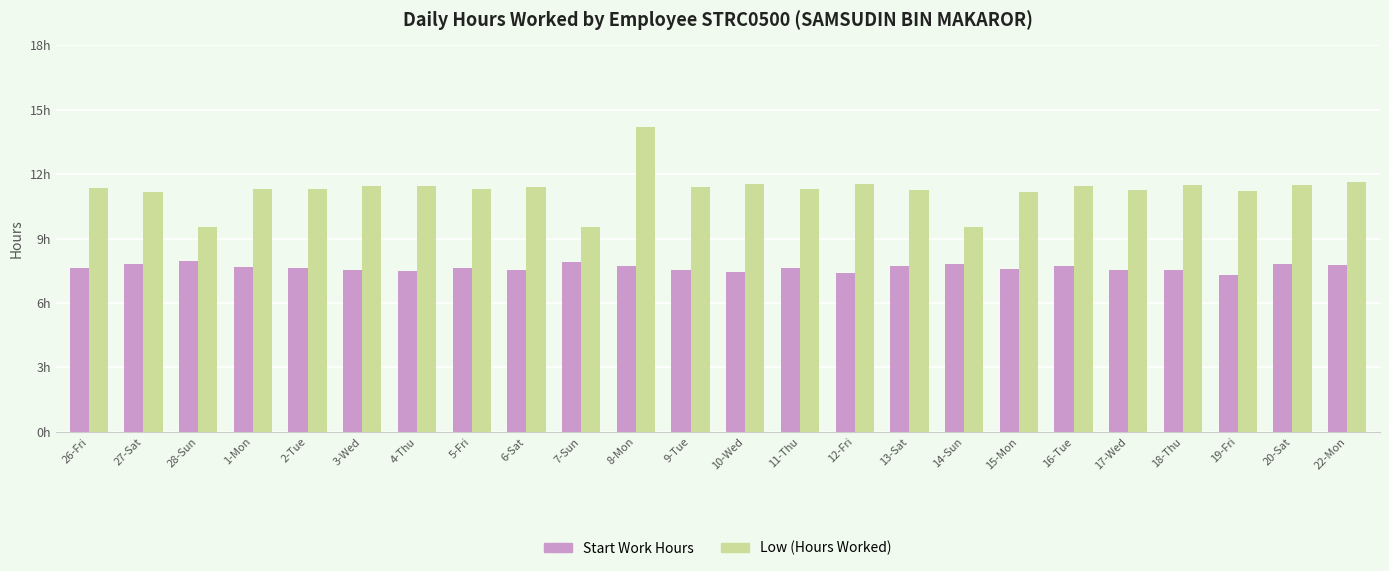

What is the total value across all series at 26-Fri?

19.0